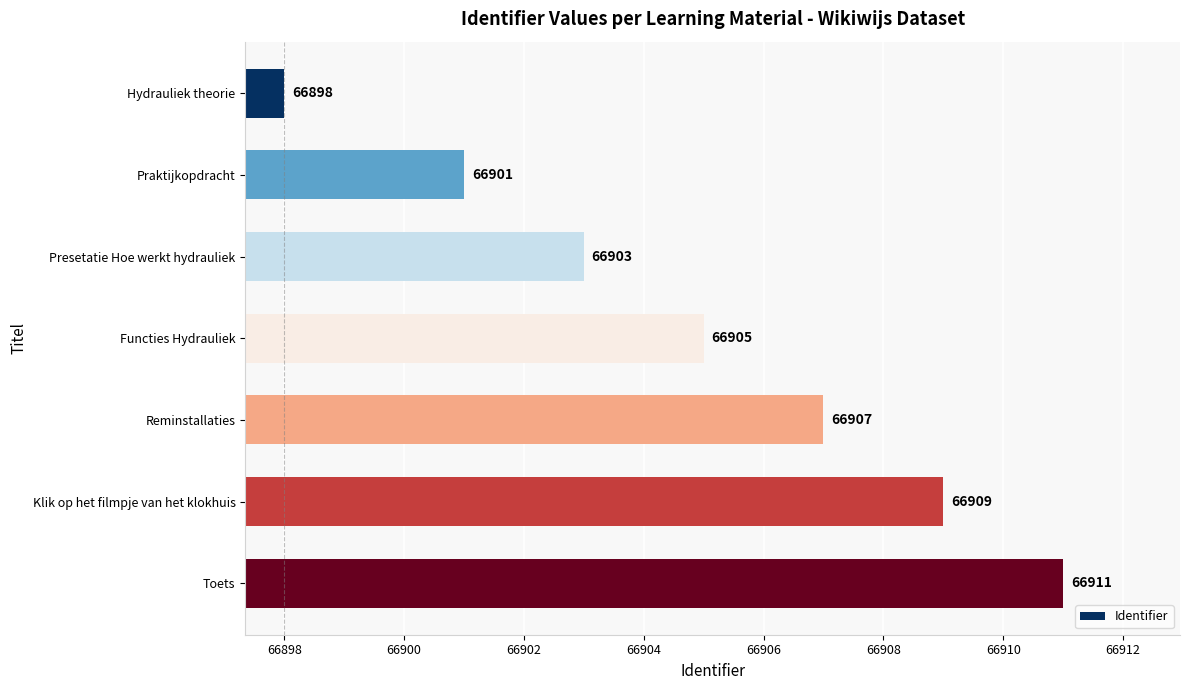

The chart shows a value of 66898 at Hydrauliek theorie. True or false?

True